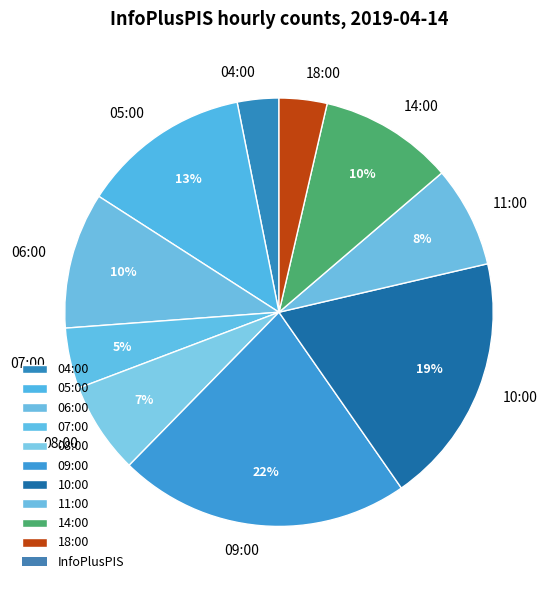

Which has a higher value, 04:00 or 05:00?

05:00